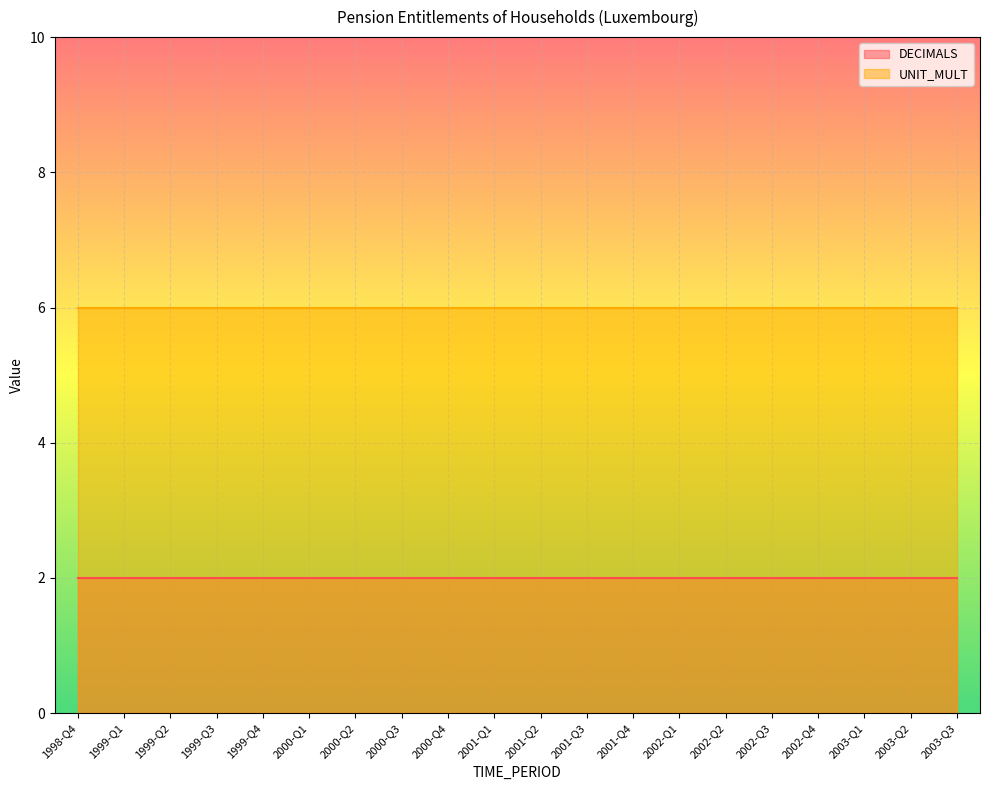

Which series has the largest total across all categories?

UNIT_MULT